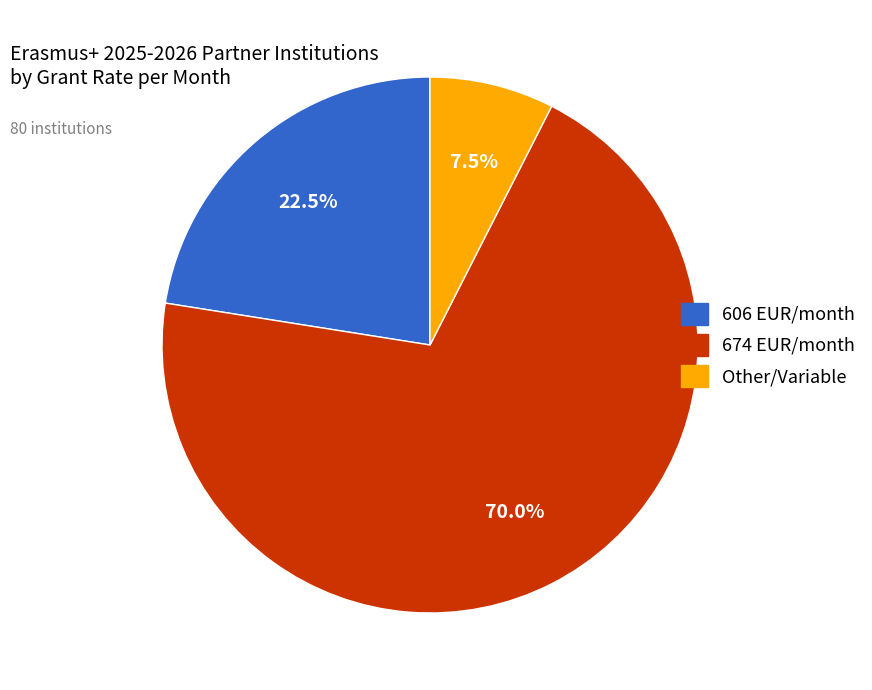

Which slice is the largest?

674 EUR/month